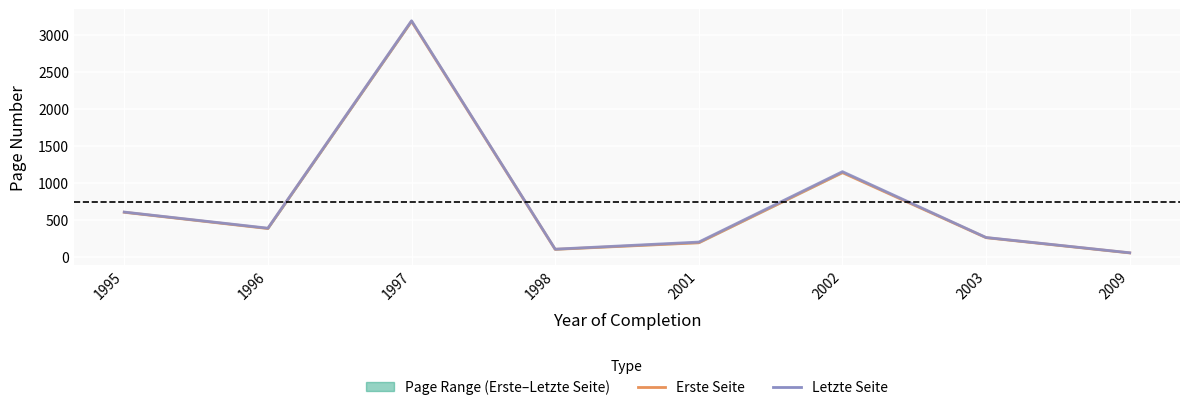

Where does the Letzte Seite series first go above 386?

1995